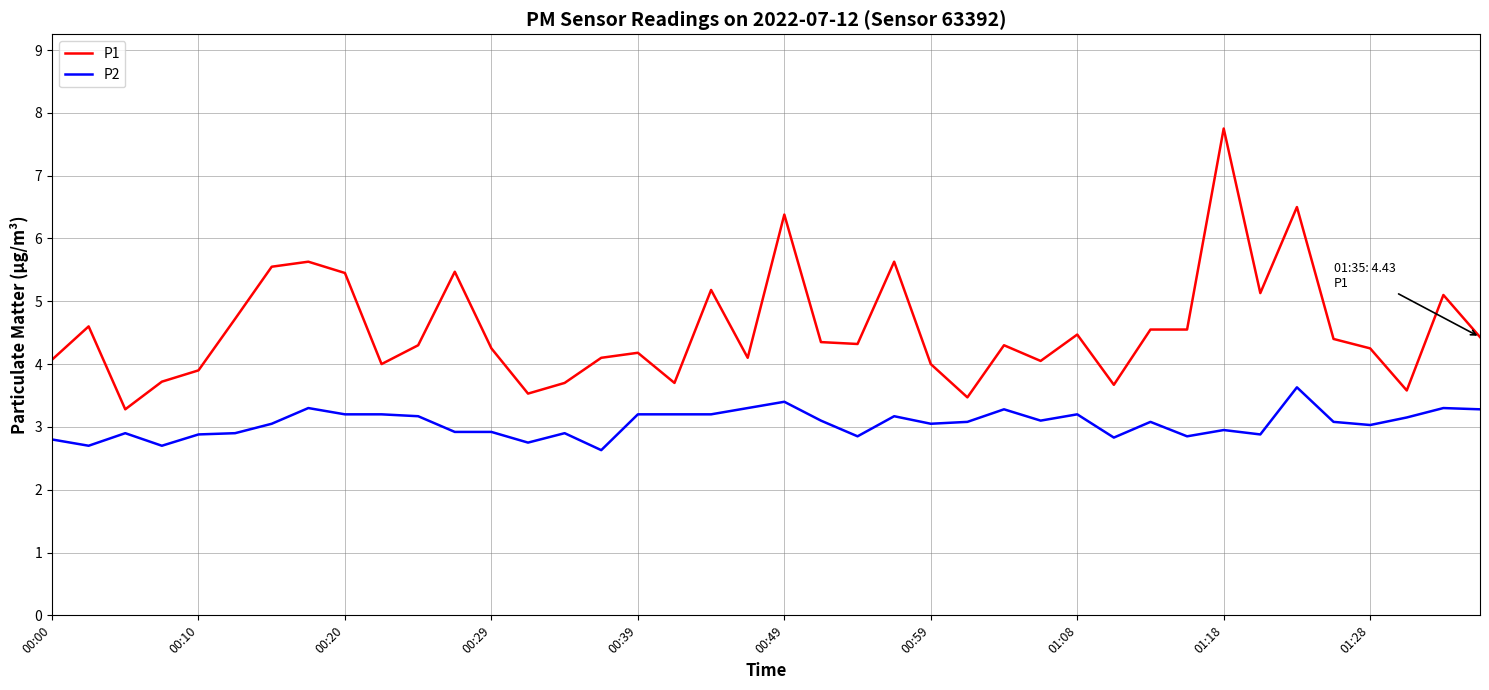

Which series has the largest range (max minus min)?

P1